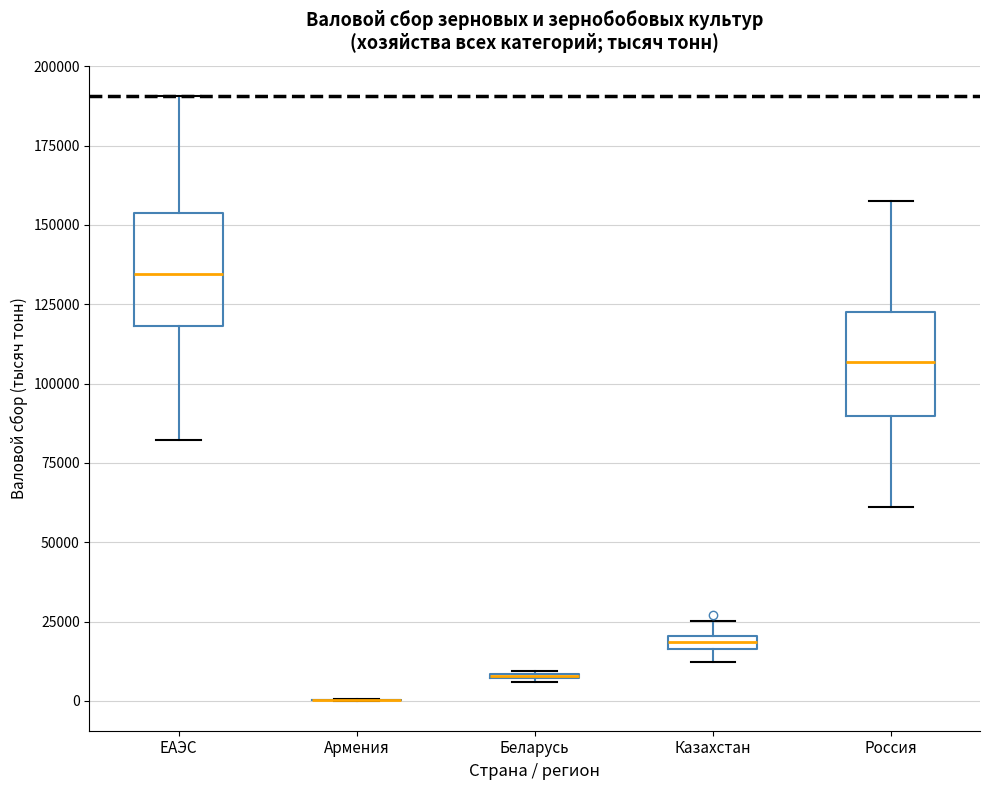

Where does the upper whisker of the box for ЕАЭС end on the y-axis? The values are not printed on the chart, so give them approximately, as read against the axis.

190000